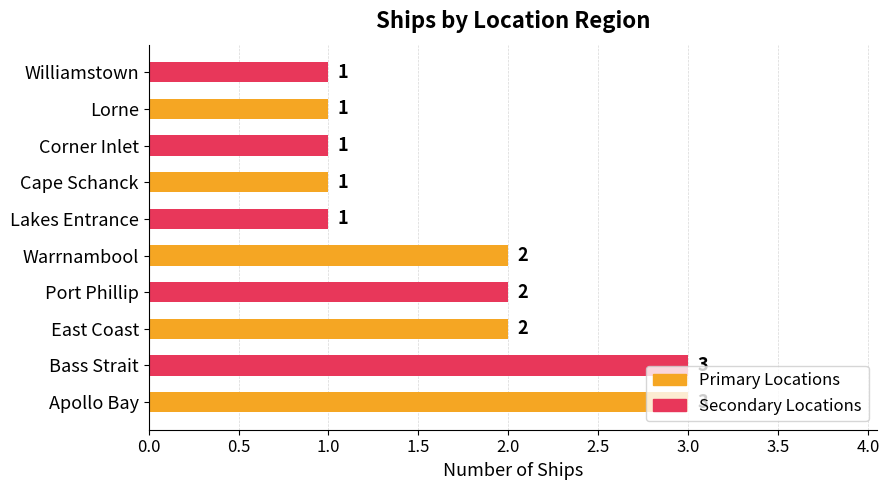

The chart shows a value of 3 at Port Phillip. True or false?

False